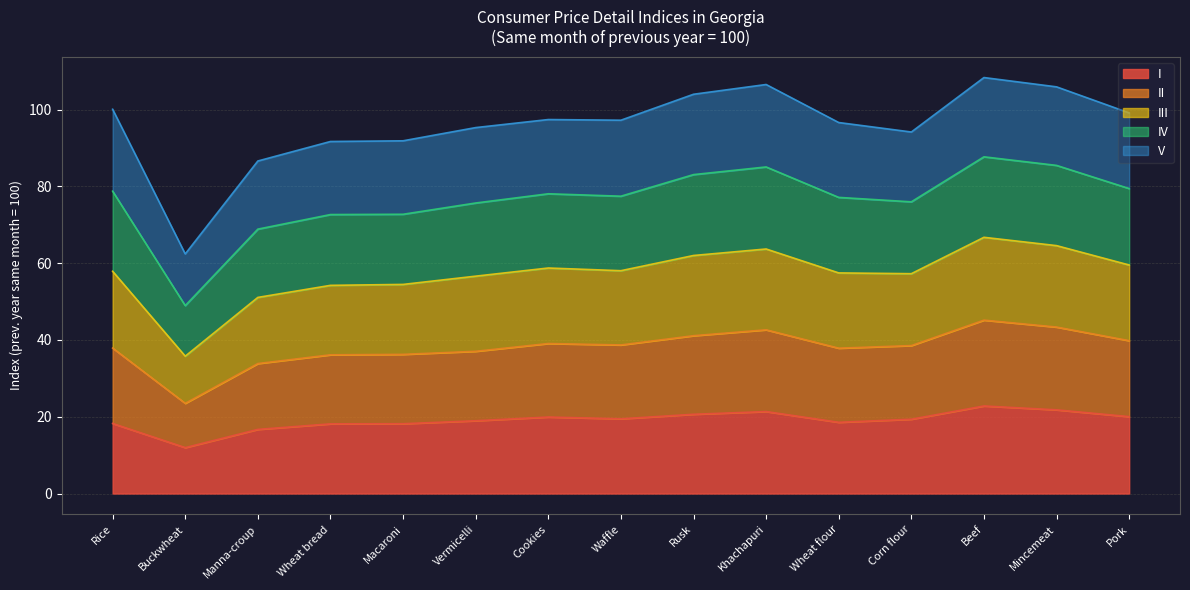

True or false: II and III cross at least once.

False